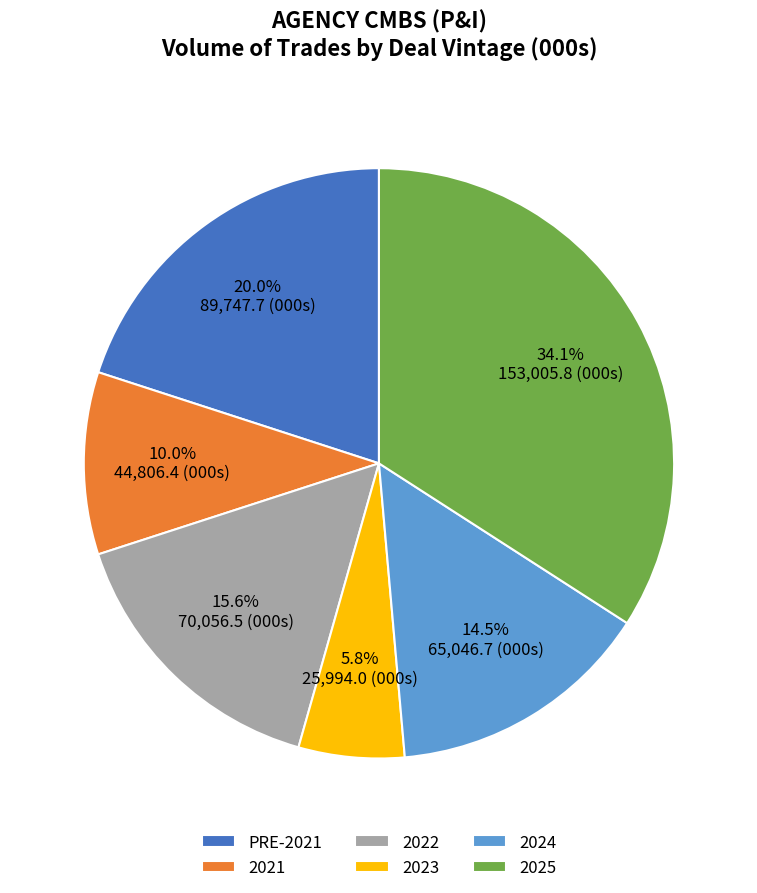

What portion of the pie excludes 2024?

85.5%